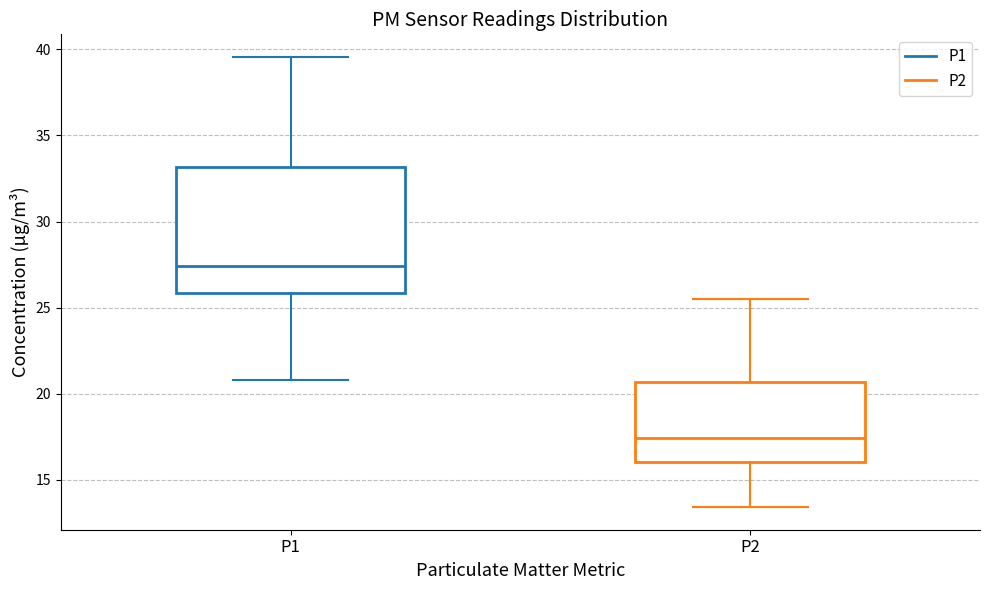

Which box is the tallest, from its lower edge to its upper edge?

P1